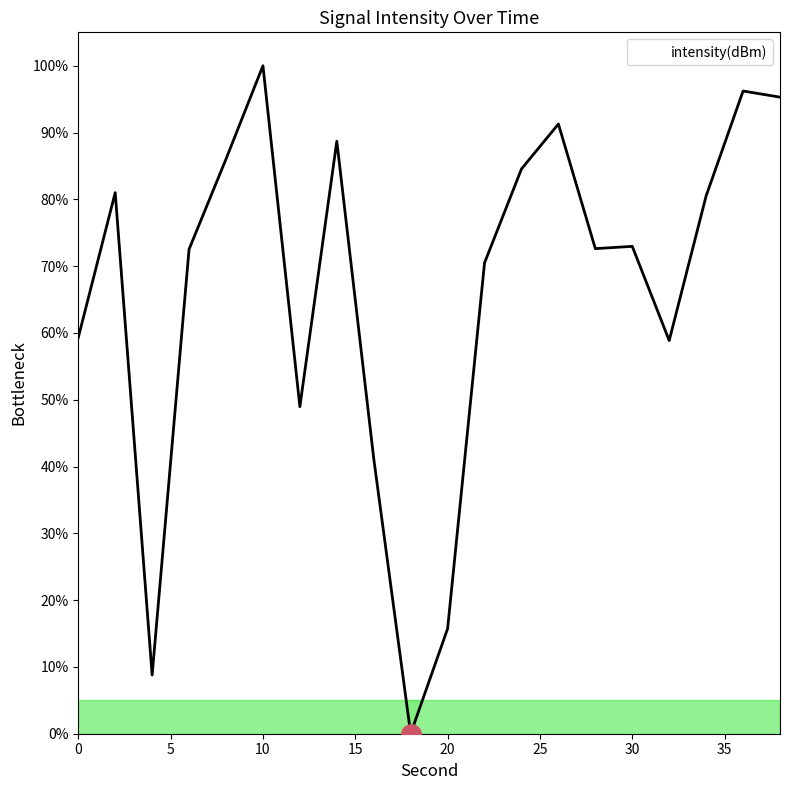

How many distinct data groups are displayed?

1